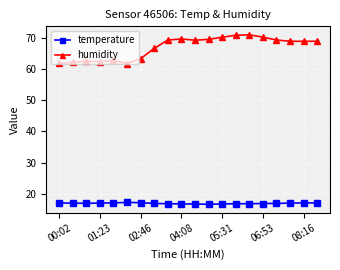

True or false: temperature and humidity intersect in this chart.

False